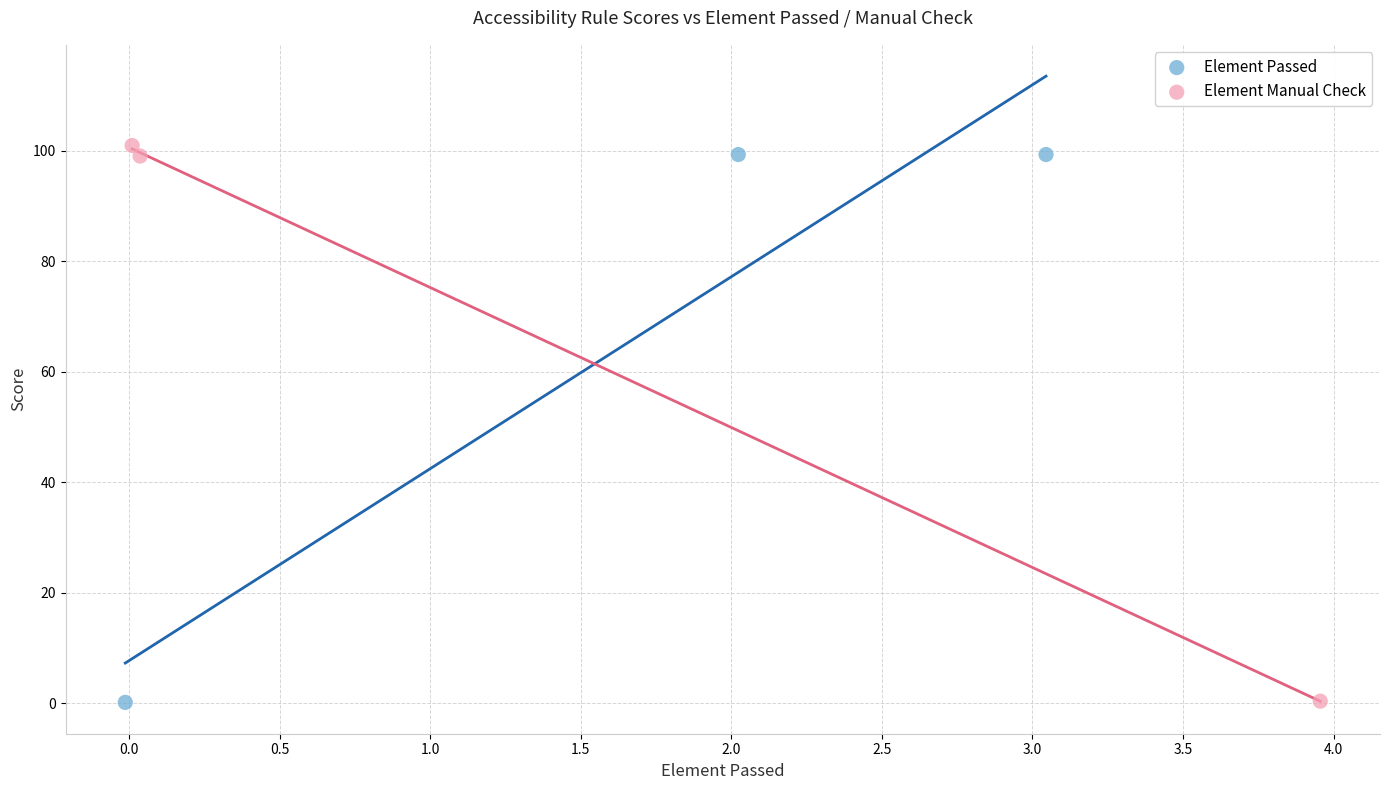

Which series reaches the maximum Y coordinate?

Element Manual Check